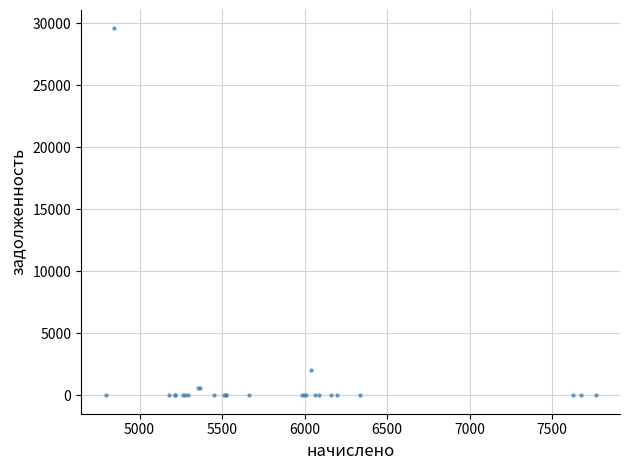

What Y value in the scatter plot is closest to 14792?

2012.0